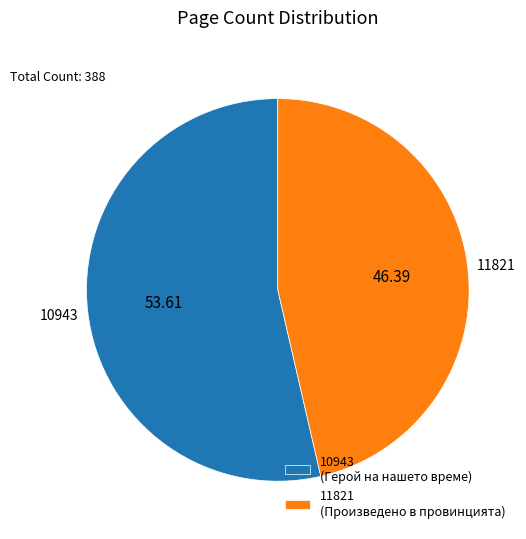

Do 10943 (Герой на нашето време) and 11821 (Произведено в провинцията) together represent more than half of the pie?

Yes